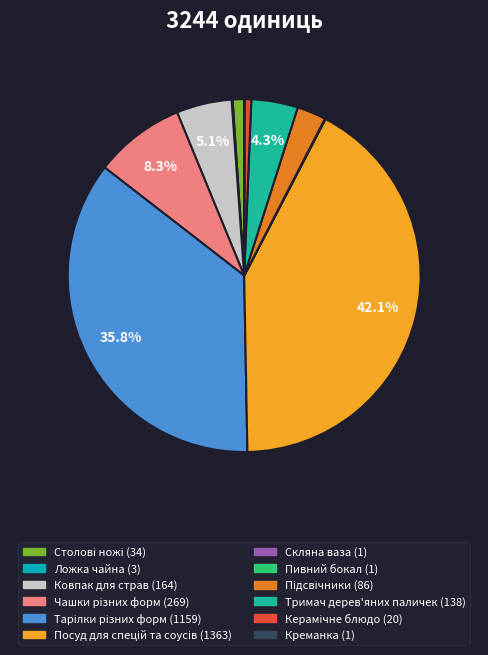

To the nearest percent, what is the difference between the largest and smallest slice percentages?

42%